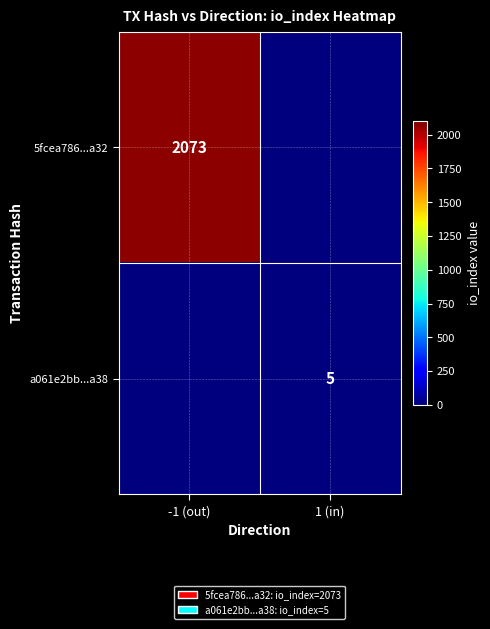

True or false: 5fcea786...a32 has a value of 3718 at -1 (out).

False